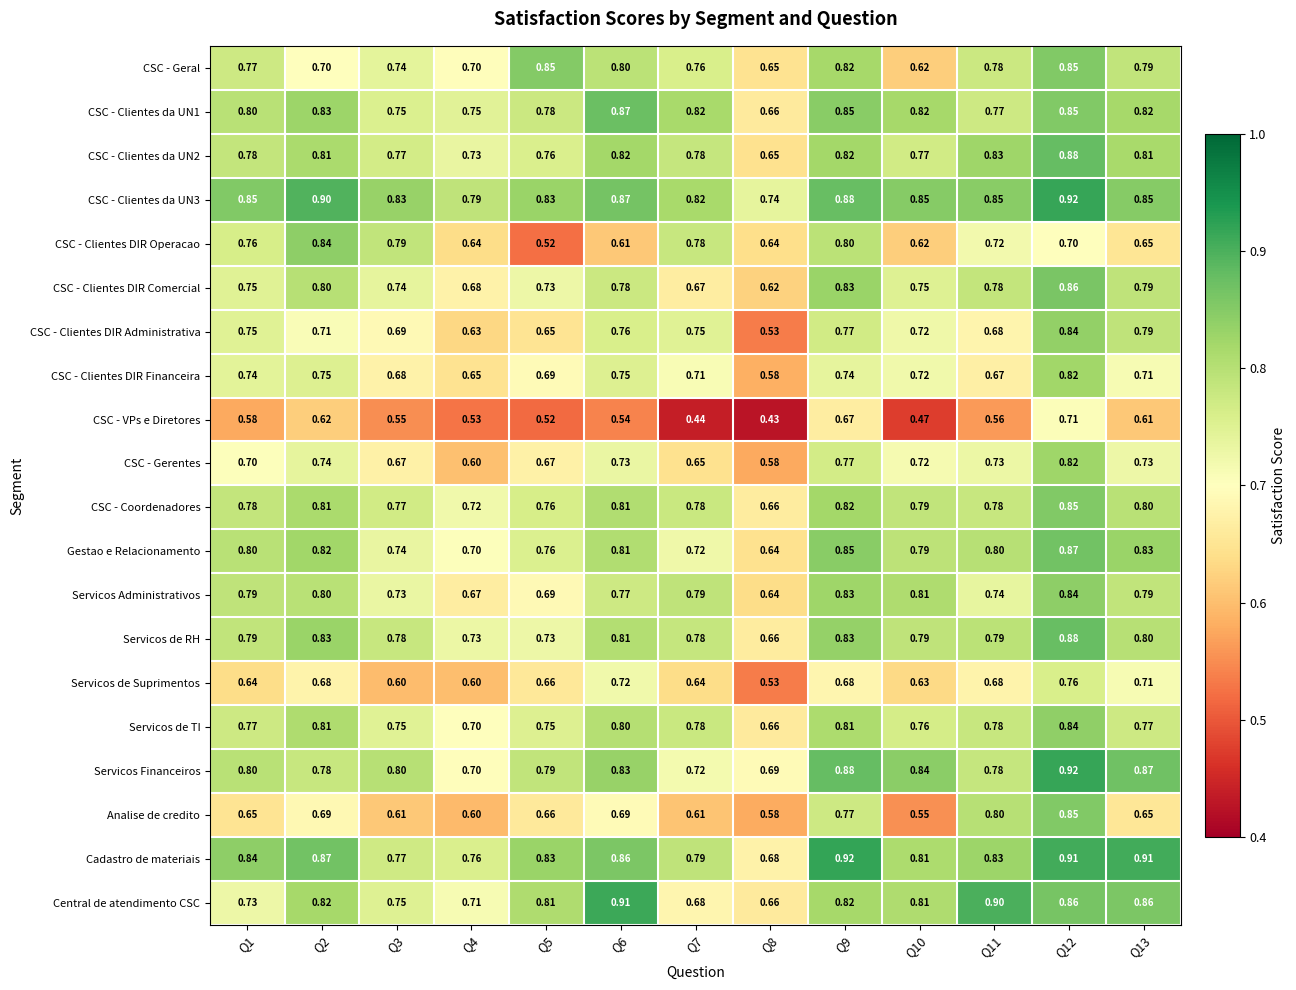

What is the spread (max minus min) of values at Q5?

0.3